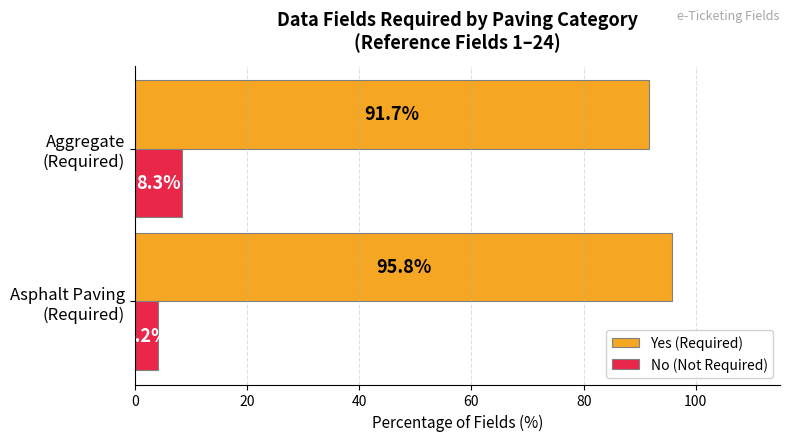

What is the smallest value displayed?

4.2